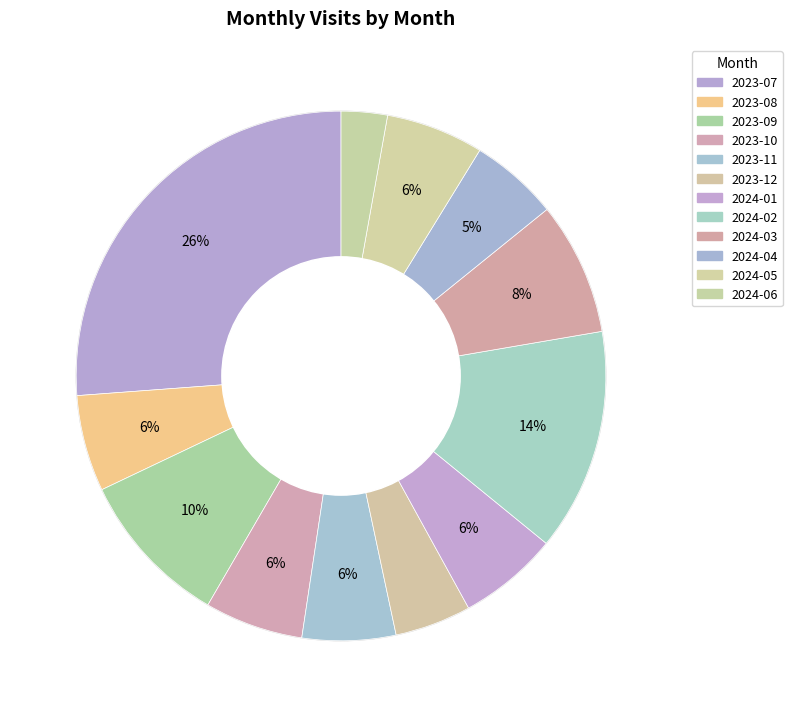

Do 2024-01 and 2023-11 together represent more than half of the pie?

No